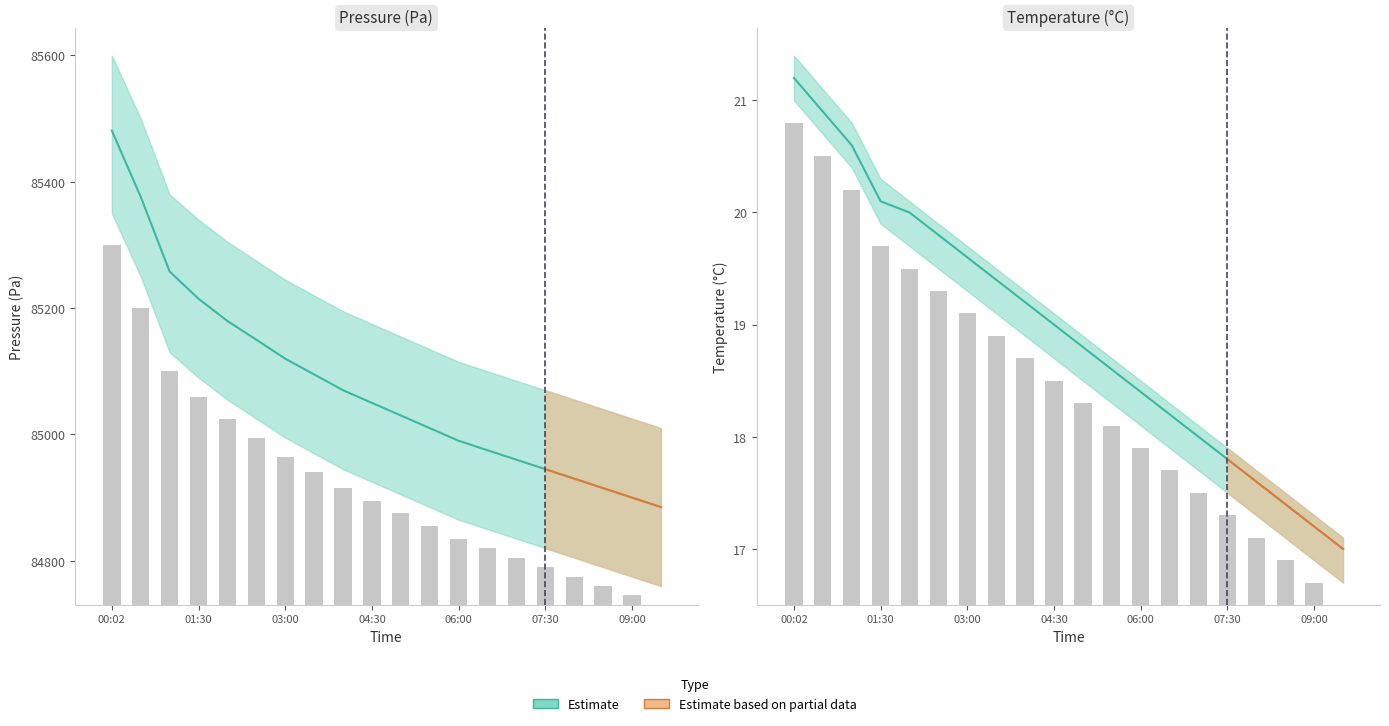

Does the chart contain stacked bars?

No